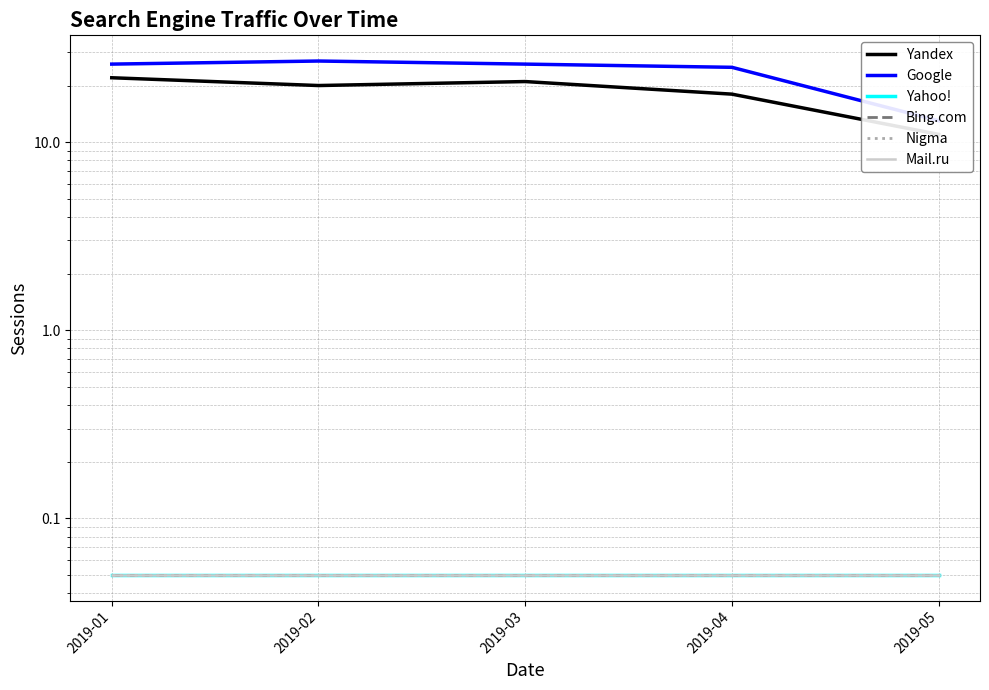

What is the maximum value shown in the chart?

27.0